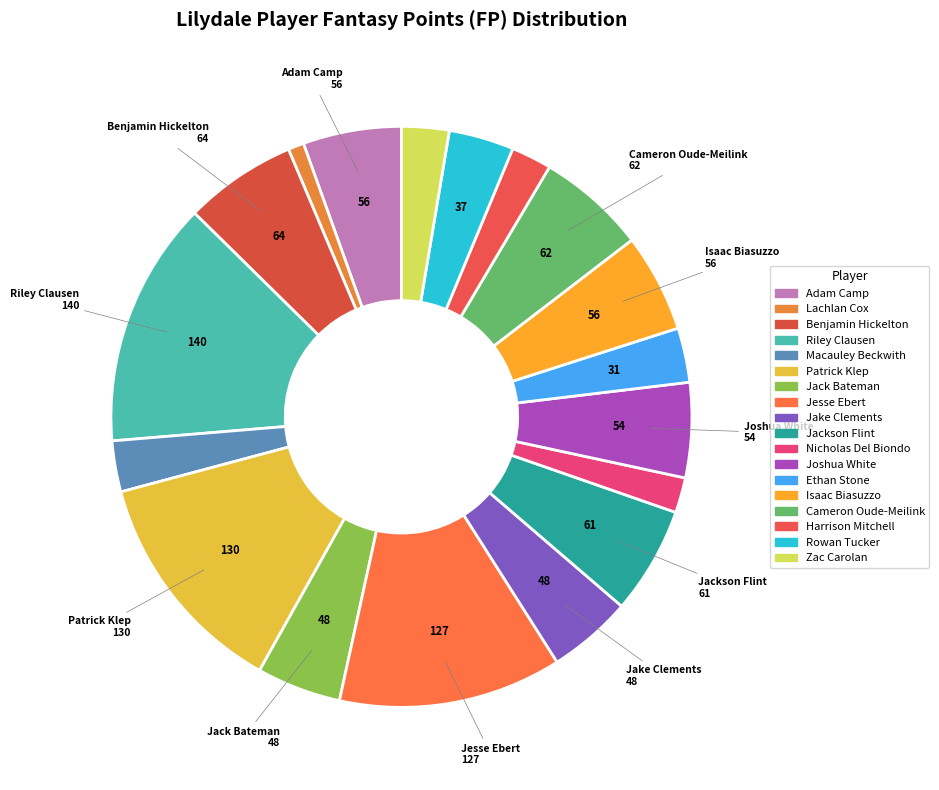

How many segments does this pie chart have?

18